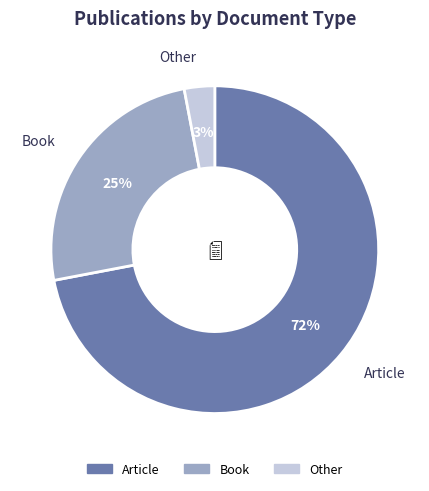

Does Book account for over 50% of the chart?

No